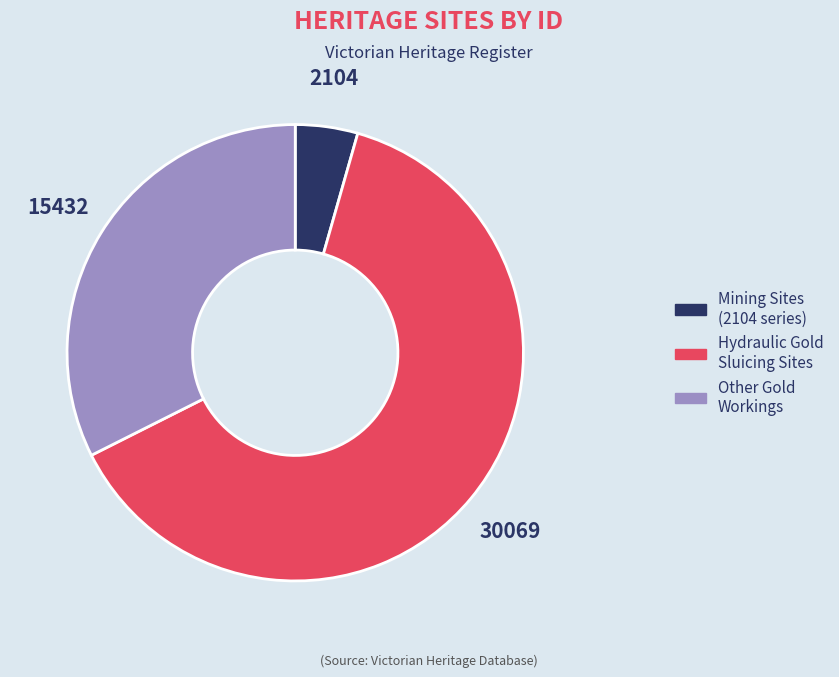

The Other Gold Workings slice represents 23% of the pie. True or false?

False